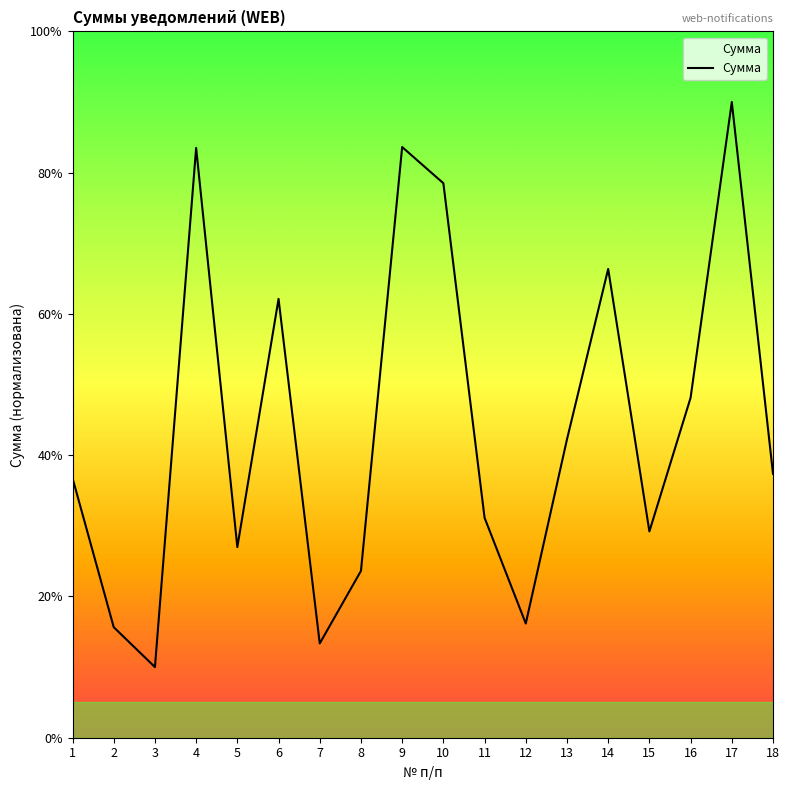

What is the change in value from 3 to 17?

+80.0